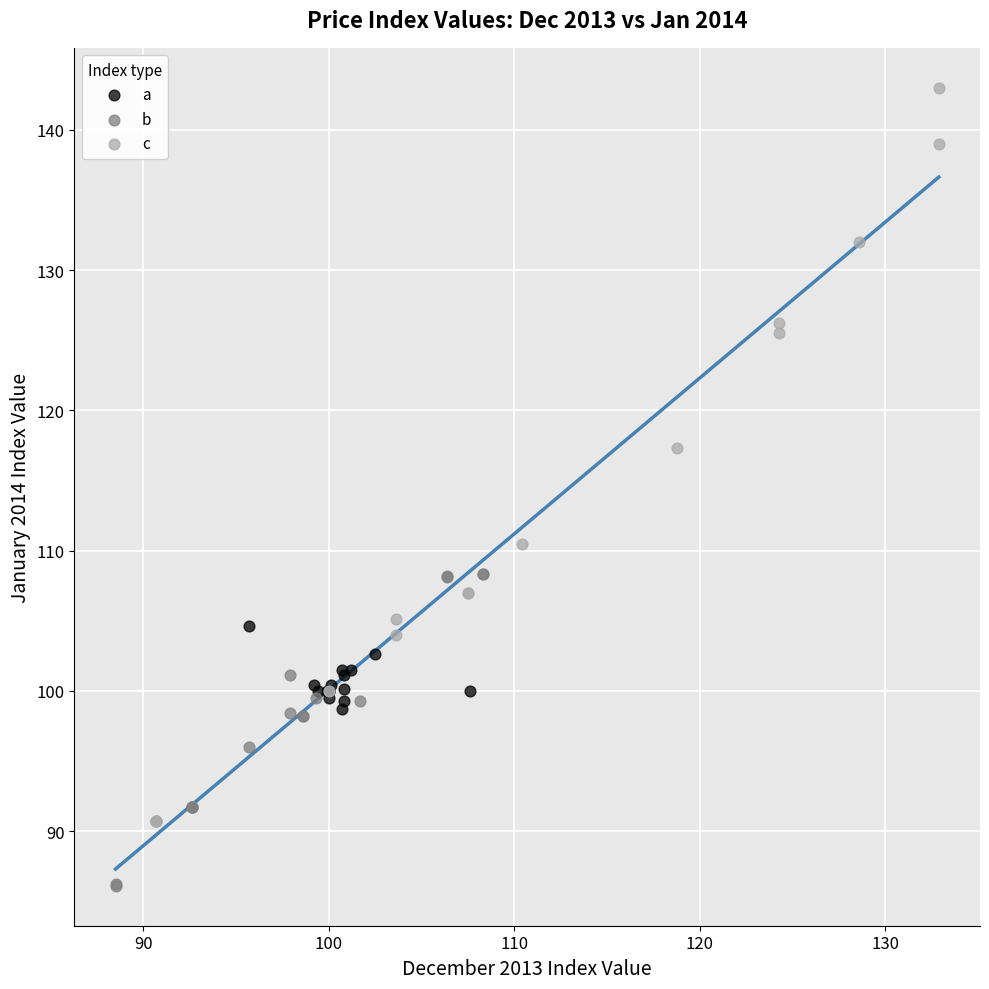

Which series reaches the minimum Y coordinate?

b